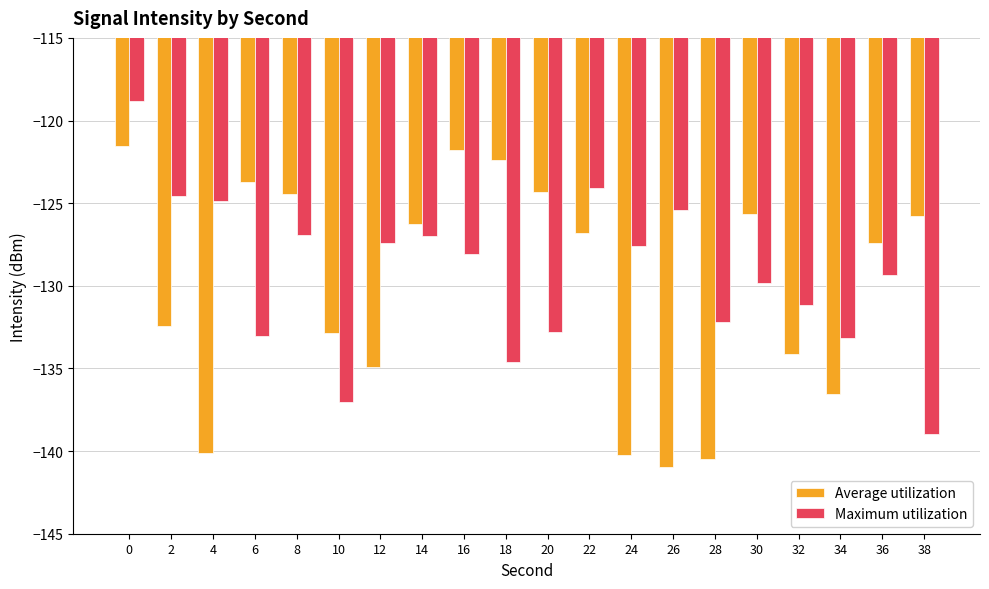

Where is Maximum utilization nearest to the value -128?

16